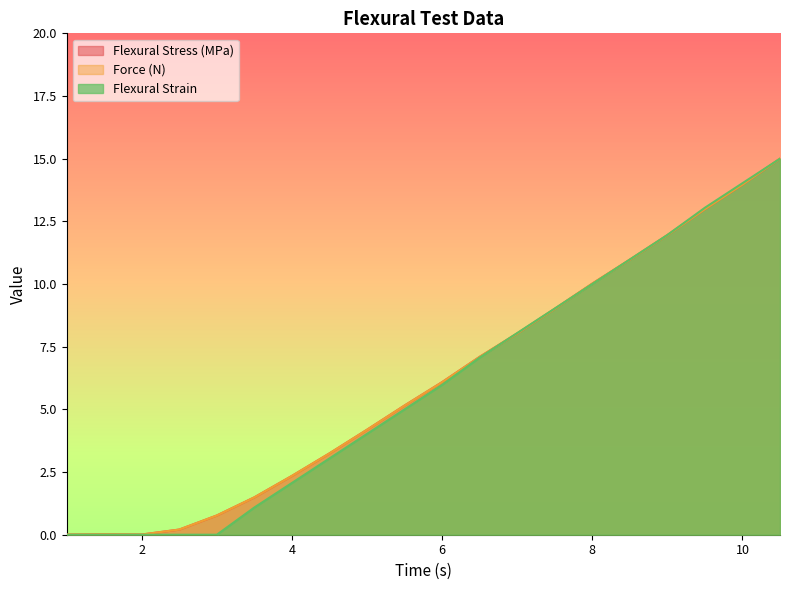

Which series has the largest total across all categories?

Flexural Stress (MPa)